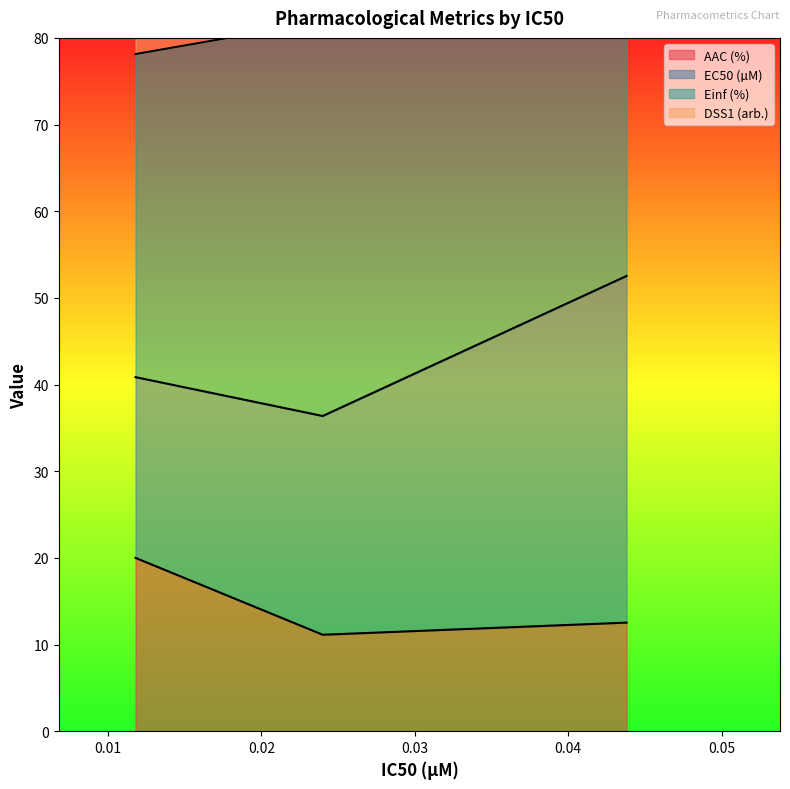

What is the minimum value for AAC (%)?

11.1